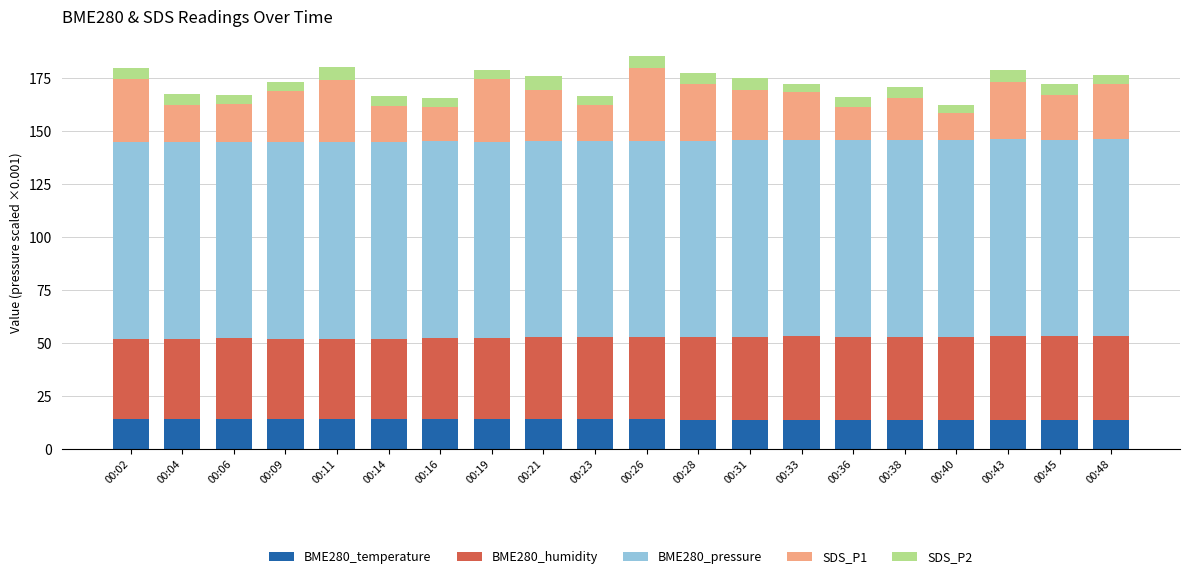

What is the total value across all series at 00:48?

176.5